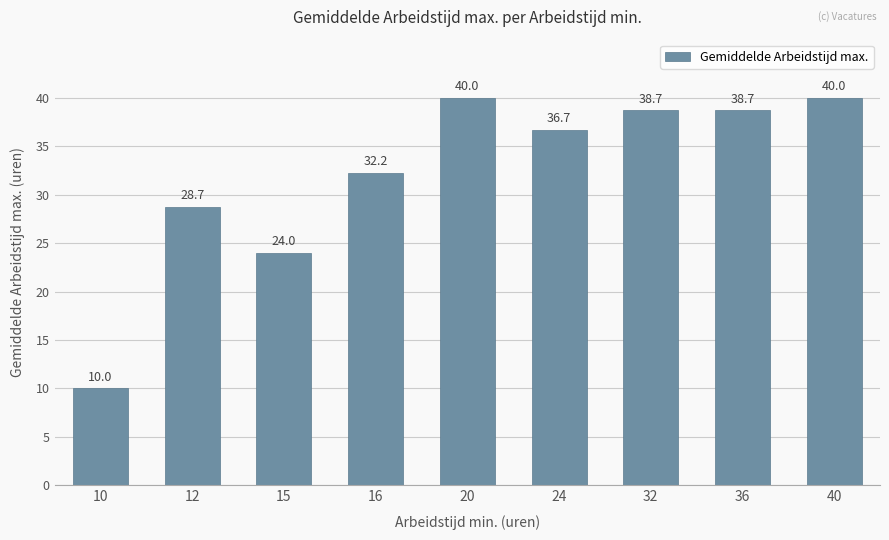

What is the average value?

32.1